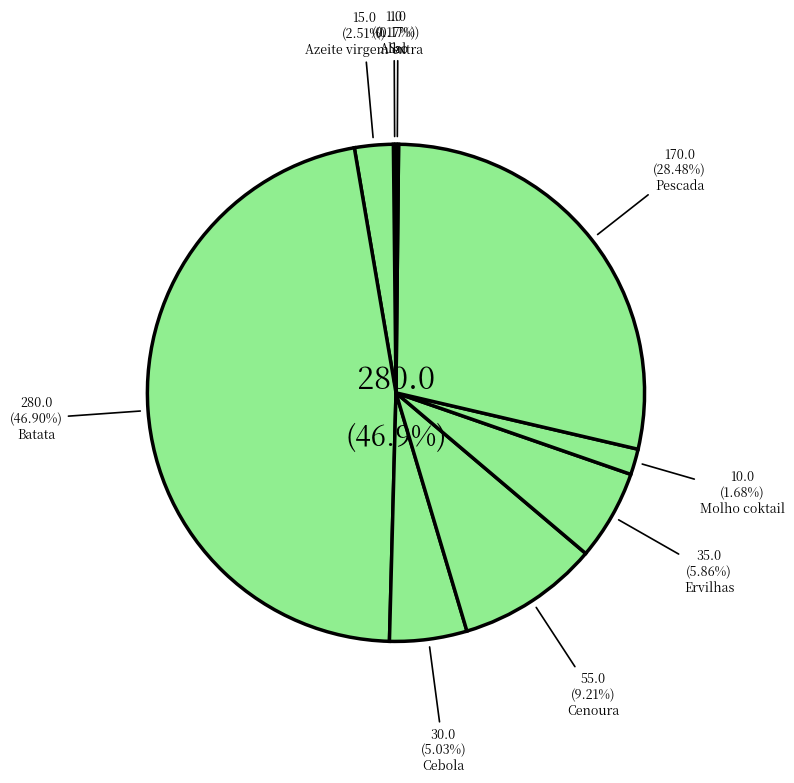

How many segments does this pie chart have?

9